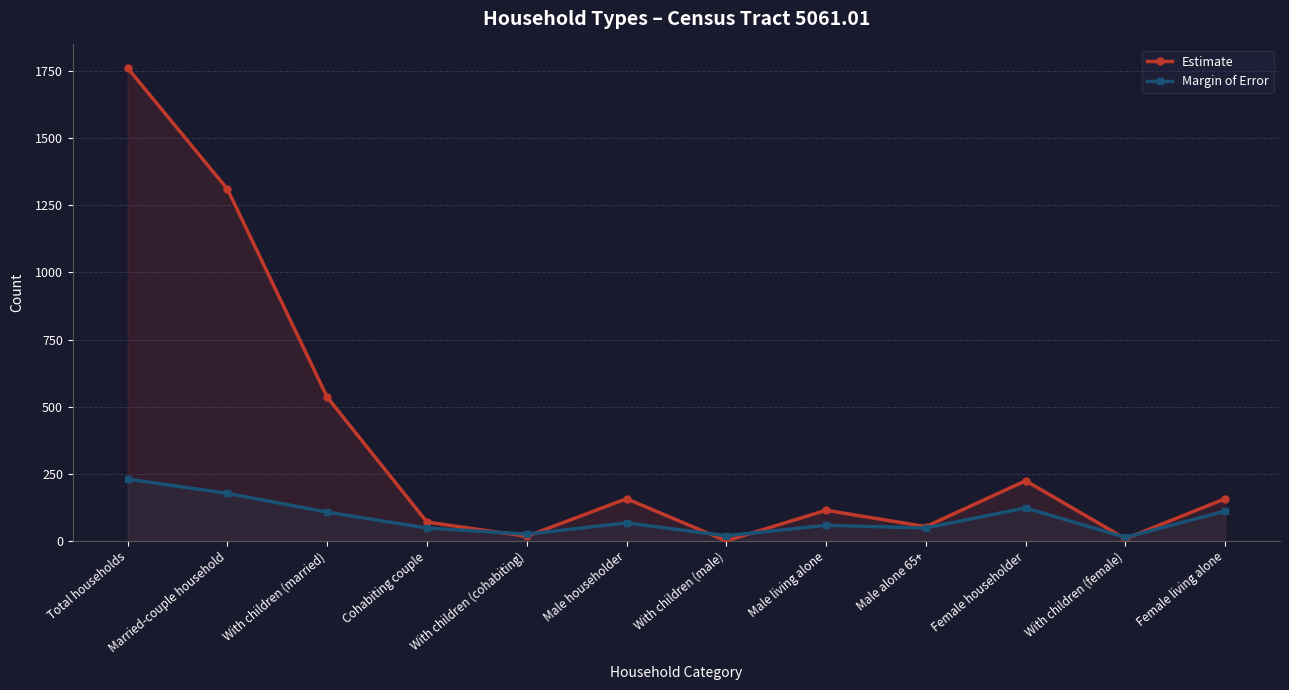

Reading right to left, extract all data points from this chart.

Estimate: 157	8	224	53	114	0	157	17	70	535	1310	1761
Margin of Error: 111	13	123	48	58	19	67	25	48	107	177	230